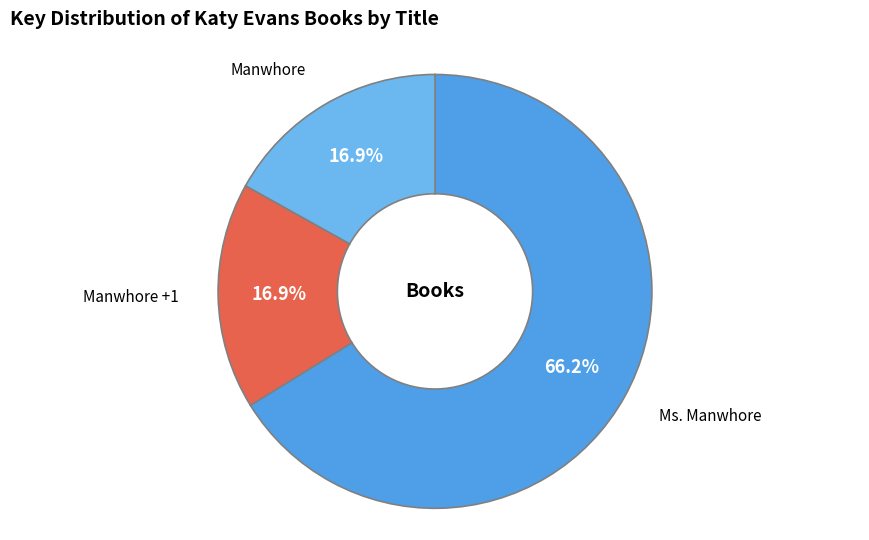

Is it true that Manwhore +1 is 17% of the pie?

True